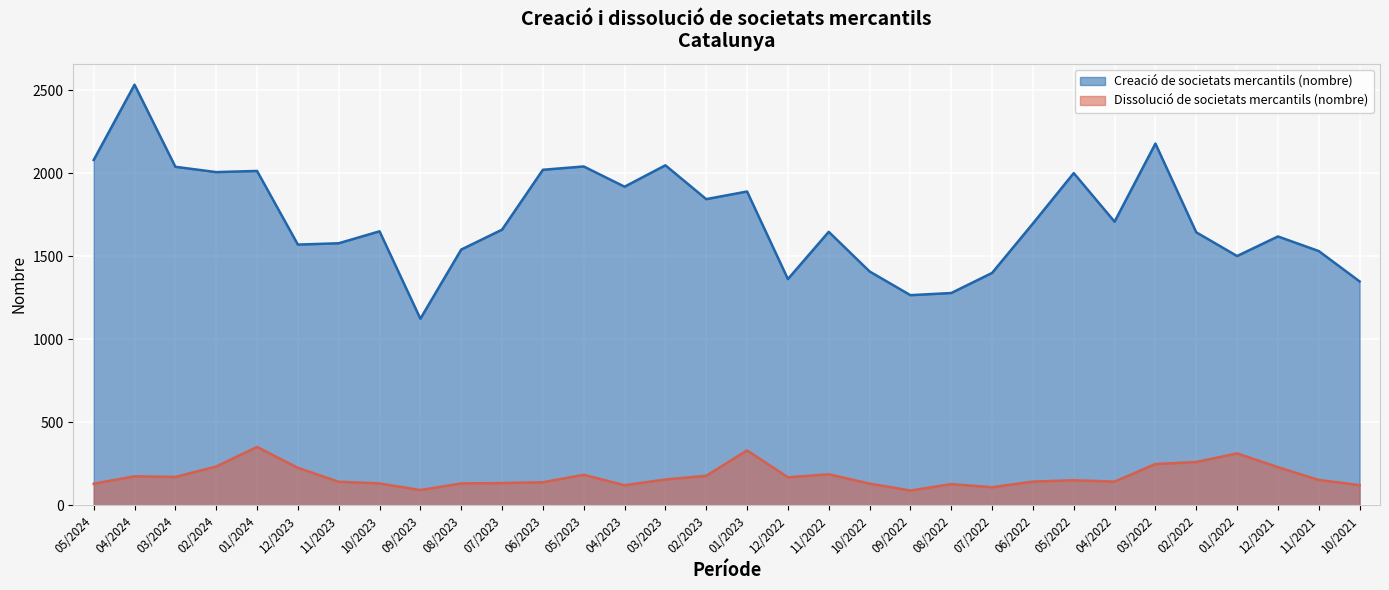

Reading right to left, what are all the values shown in this chart?

Creació de societats mercantils (nombre): 1349	1532	1620	1502	1645	2180	1709	2002	1698	1400	1279	1266	1409	1648	1363	1891	1845	2049	1920	2042	2022	1661	1541	1124	1651	1579	1571	2015	2008	2040	2535	2081
Dissolució de societats mercantils (nombre): 121	152	229	312	260	248	142	150	142	108	127	88	130	186	168	330	177	155	120	183	138	133	131	91	131	141	225	351	233	170	174	129